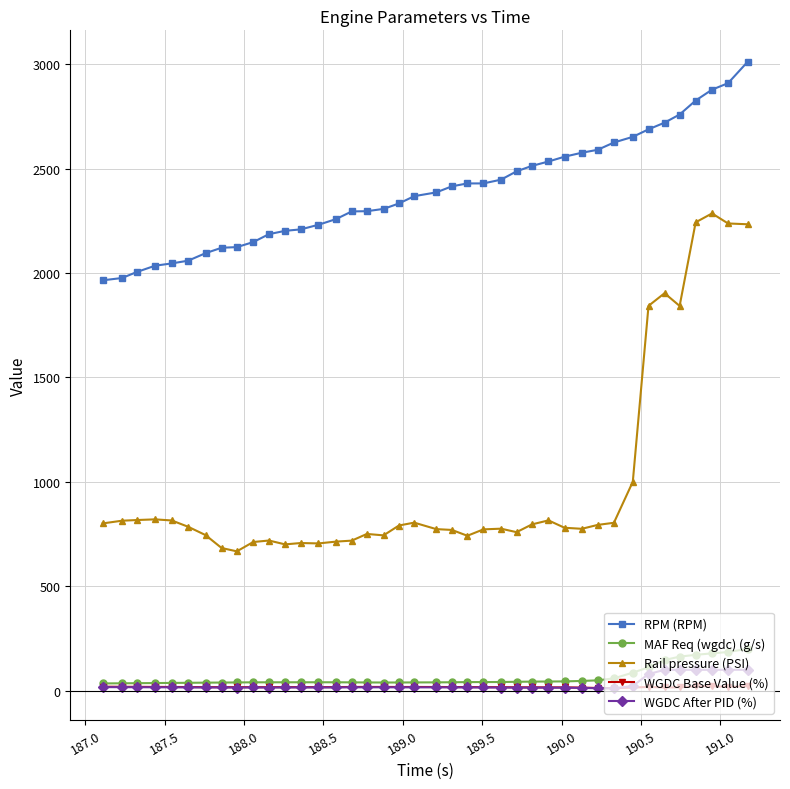

Which series has the largest total across all categories?

RPM (RPM)